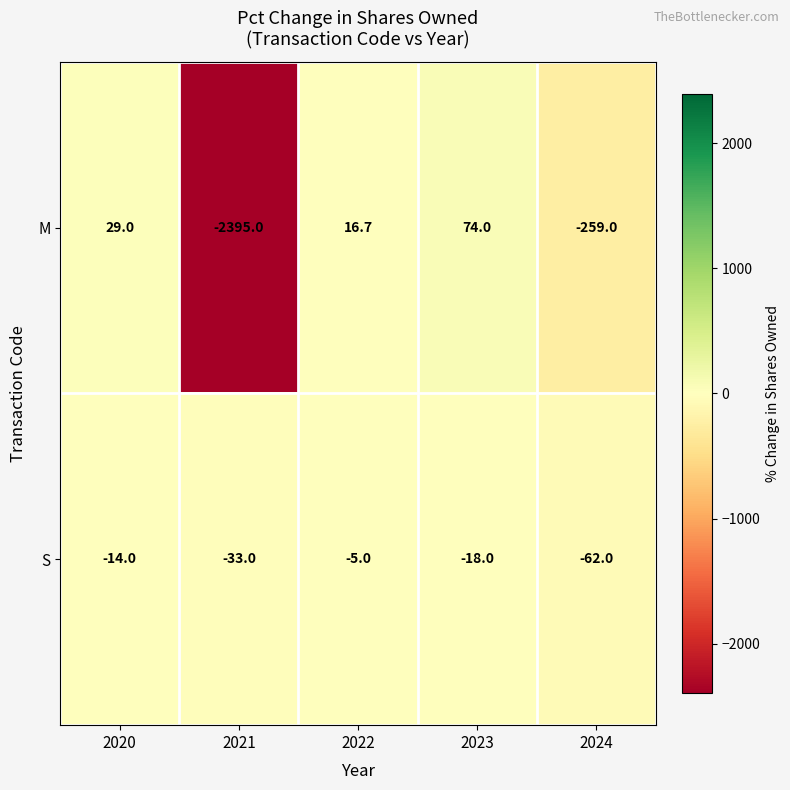

Read the S value at 2024.

-62.0